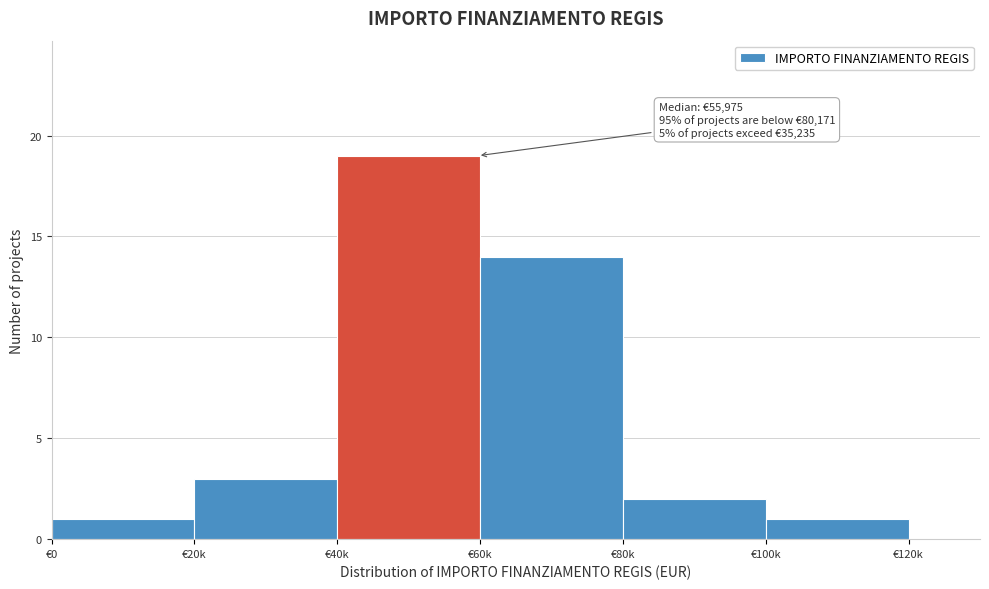

Reading left to right, transcribe all the data shown in this chart.

€0=1	€20k=3	€40k=19	€60k=14	€80k=2	€100k=1